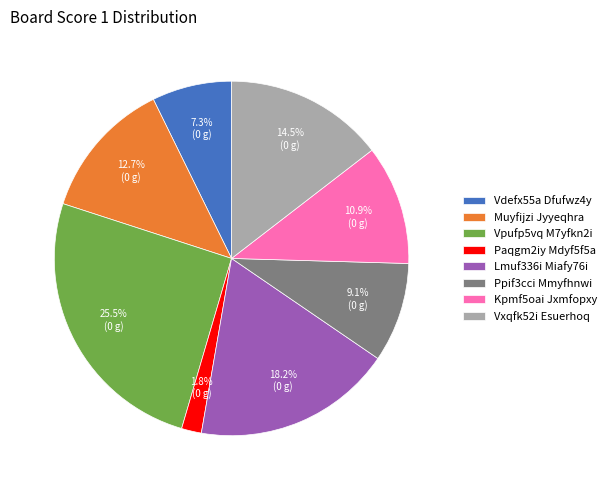

Which category has the biggest portion of the pie?

Vpufp5vq M7yfkn2i